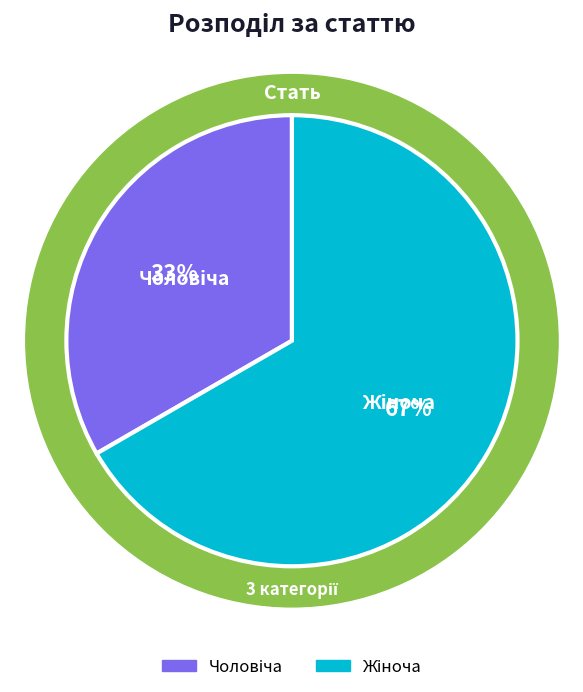

Which category accounts for the majority?

Жіноча